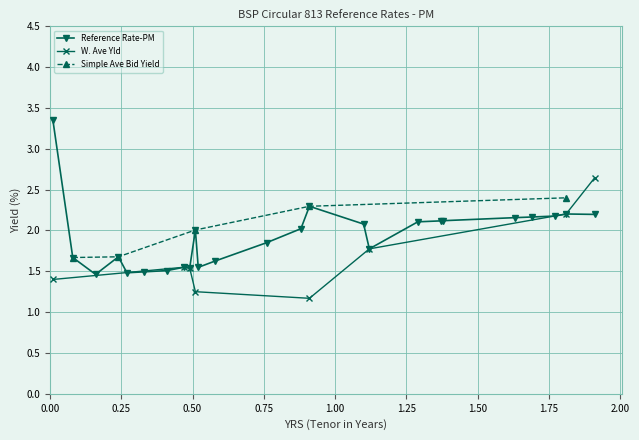

At how many categories does at least one series exceed 0?

25